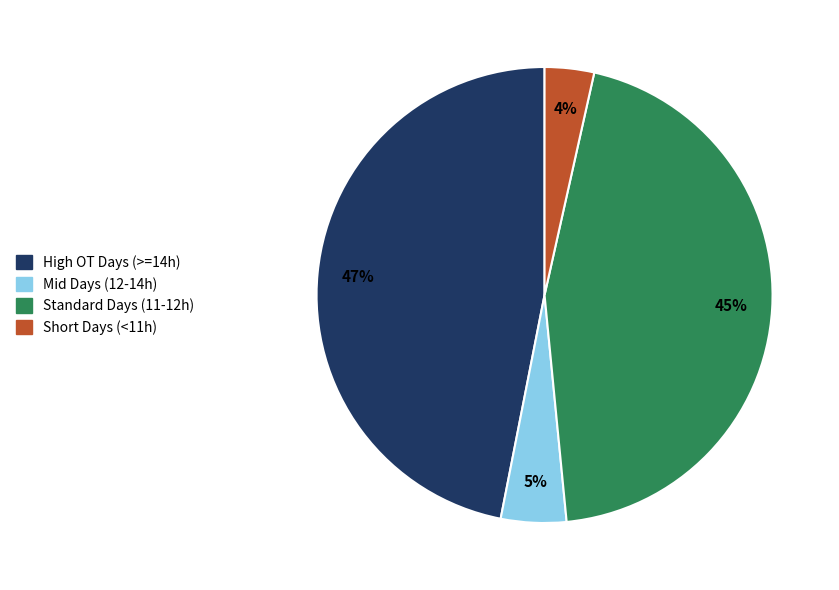

Is there a majority slice in this chart?

No